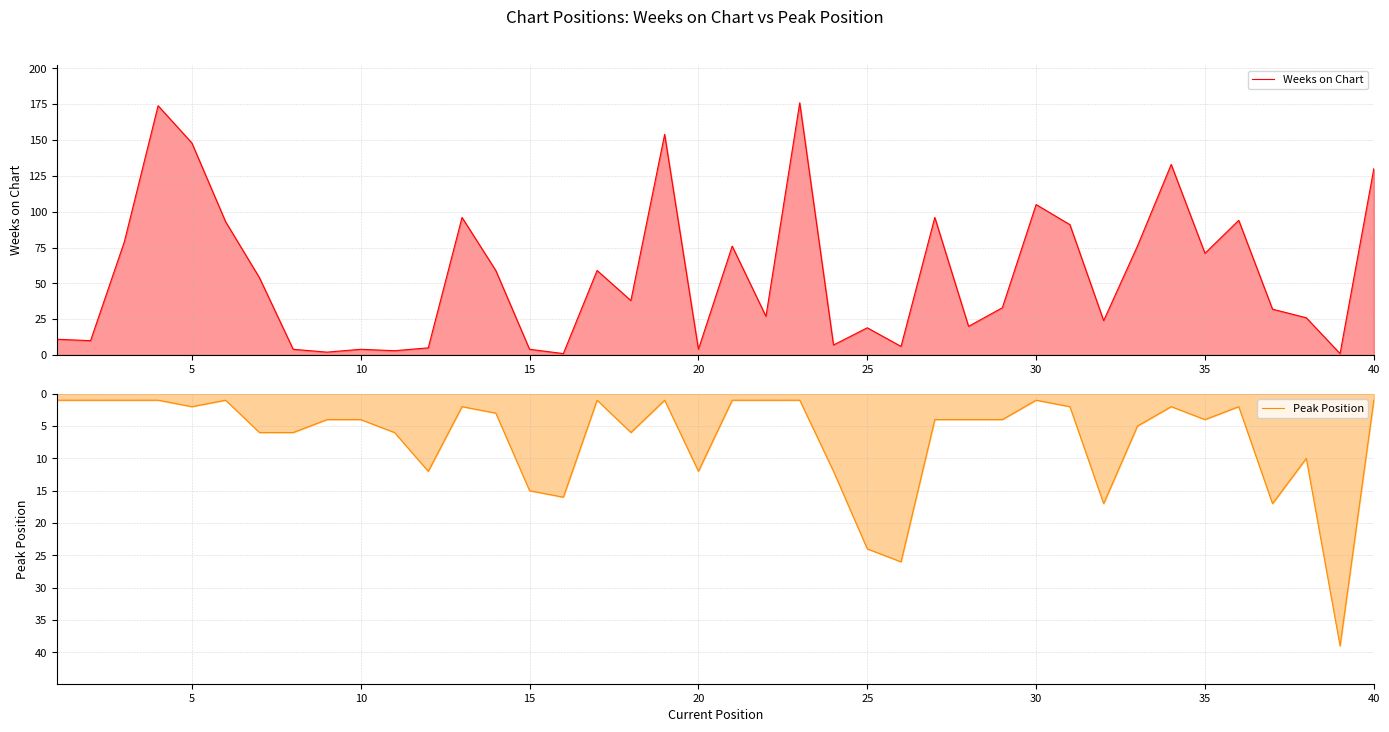

Reading left to right, list all the values displayed in this chart.

Weeks on Chart: 11	10	79	174	148	93	54	4	2	4	3	5	96	59	4	1	59	38	154	4	76	27	176	7	19	6	96	20	33	105	91	24	76	133	71	94	32	26	1	130
Peak Position: 1	1	1	1	2	1	6	6	4	4	6	12	2	3	15	16	1	6	1	12	1	1	1	12	24	26	4	4	4	1	2	17	5	2	4	2	17	10	39	1